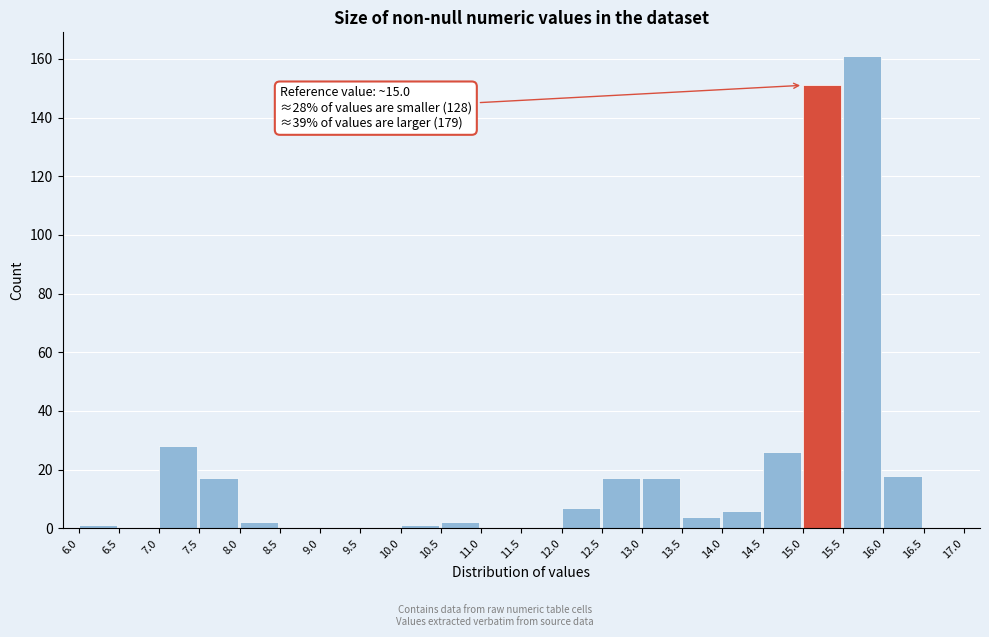

Over which range of the x-axis is the bar tallest?

15.5 to 16.0